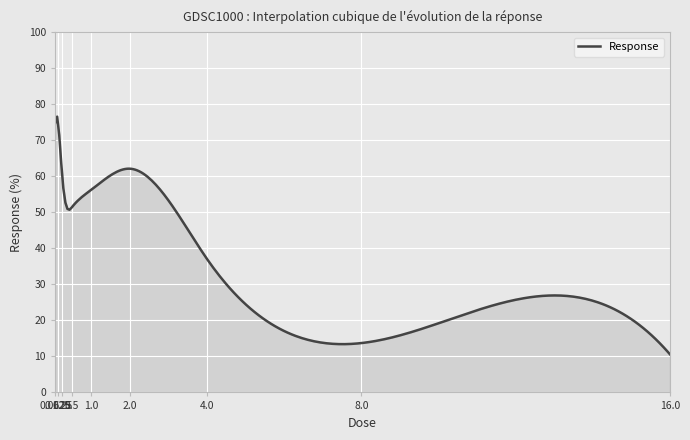

How many distinct data groups are displayed?

1